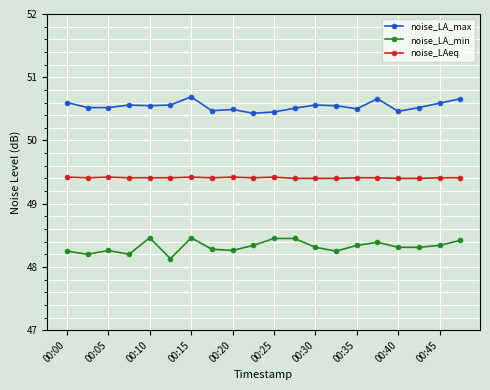

What is the average value of the noise_LA_max series?

50.5